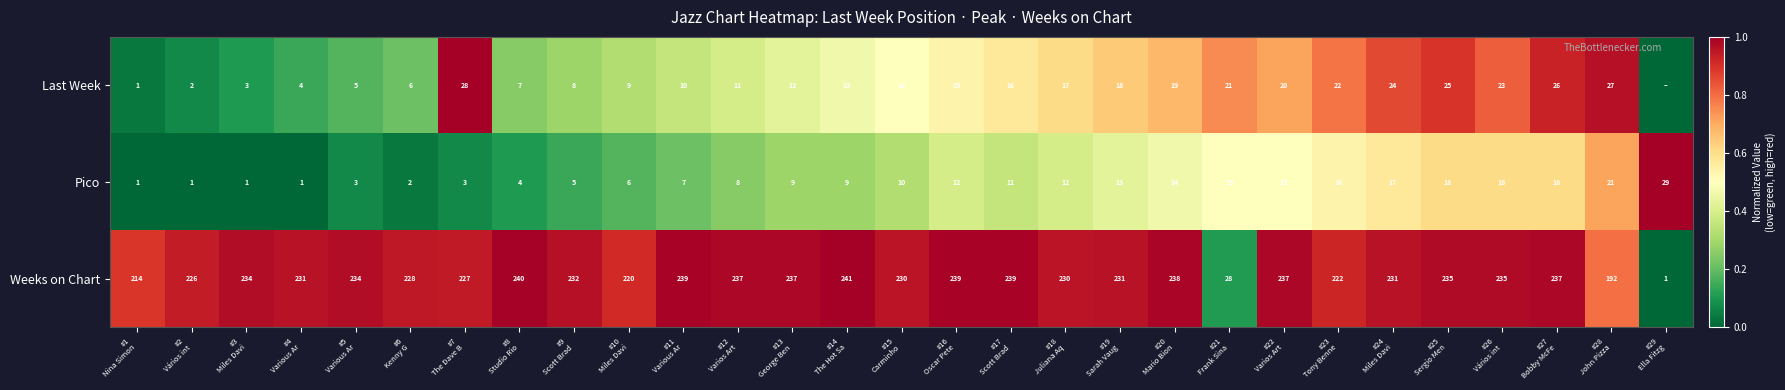

What is the difference between the second highest and second lowest values in the Weeks on Chart series?

212